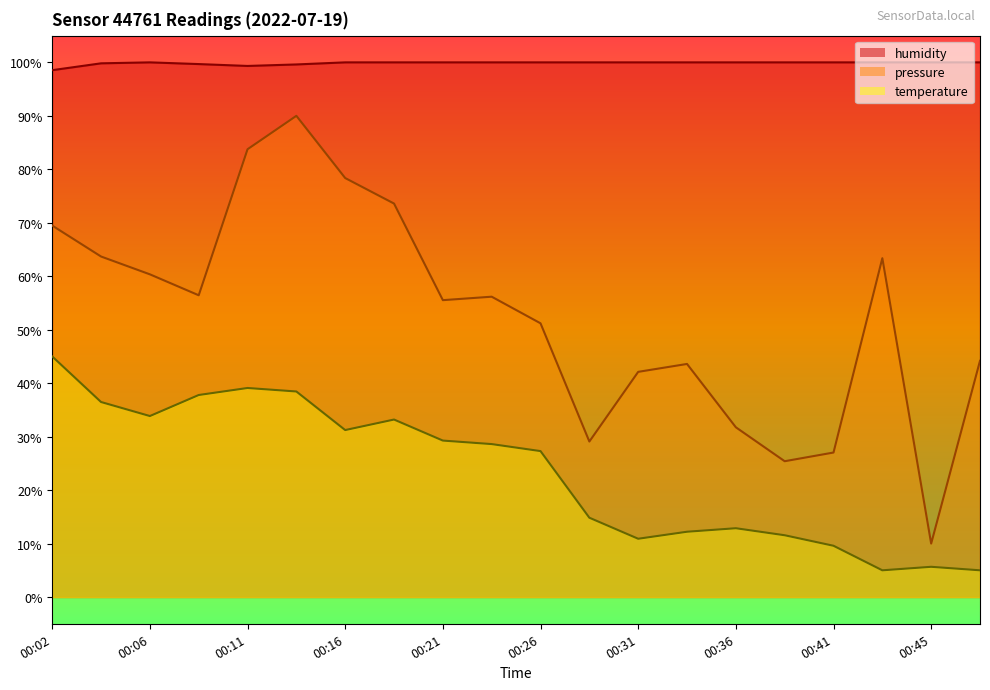

True or false: temperature and humidity cross at least once.

False